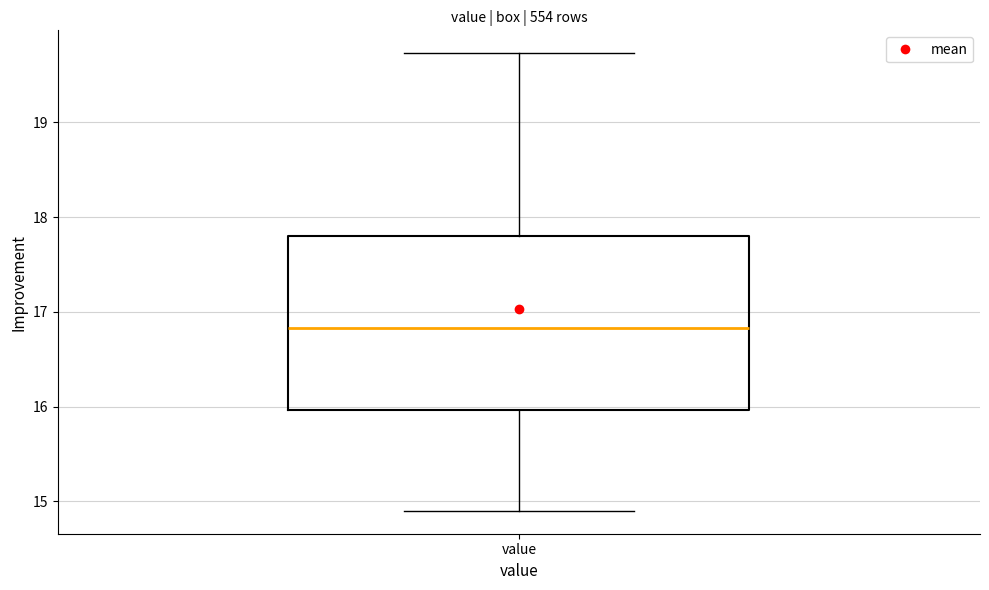

Read this box plot against the y-axis: the position of the median line, the range covered by the box, and the ends of both whiskers. The values are not printed on the chart, so give them approximately, as read against the axis.

median 16.8, box 16.0 to 17.8, whiskers 14.9 to 19.7